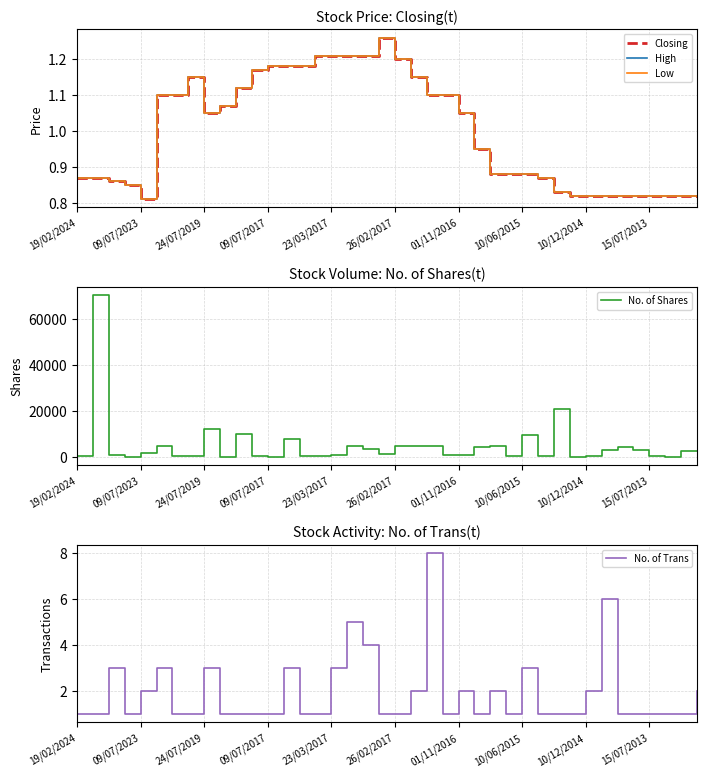

The No. of Trans series shows 2 at 19/02/2024. True or false?

False